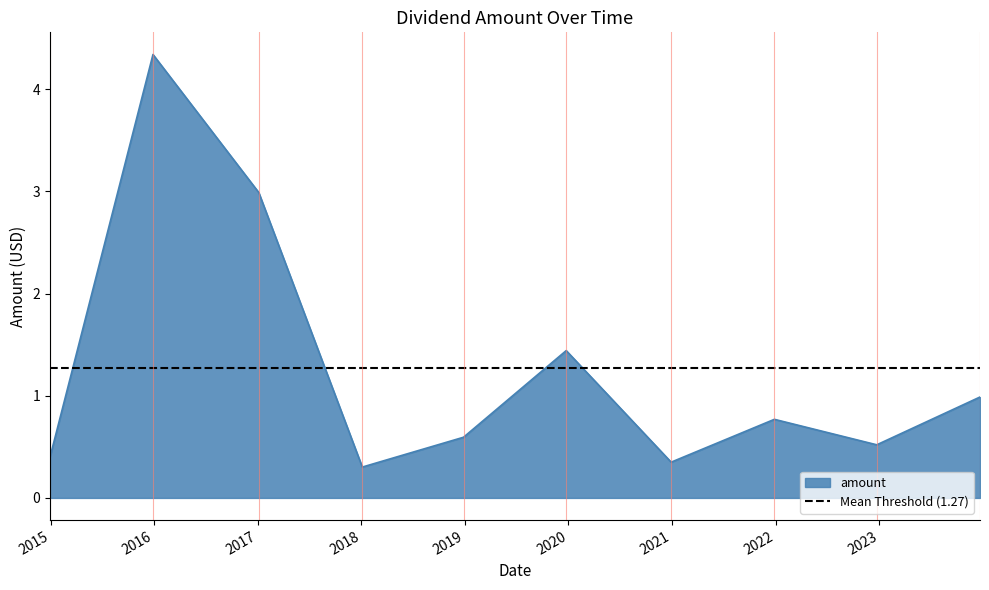

What position from the left is 2018-01-04?

4